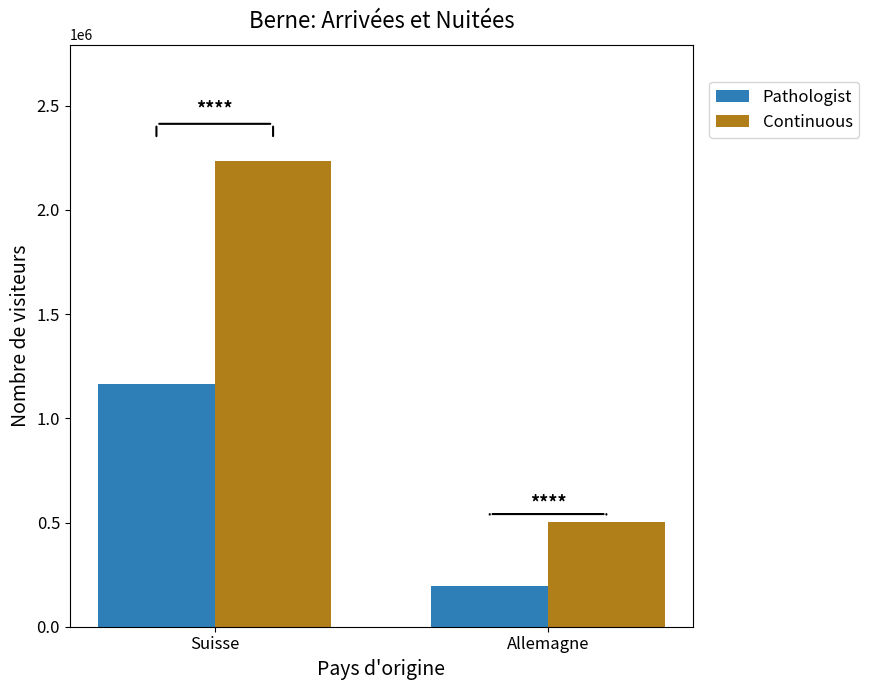

Between Suisse and Allemagne, which series saw the biggest shift?

Continuous